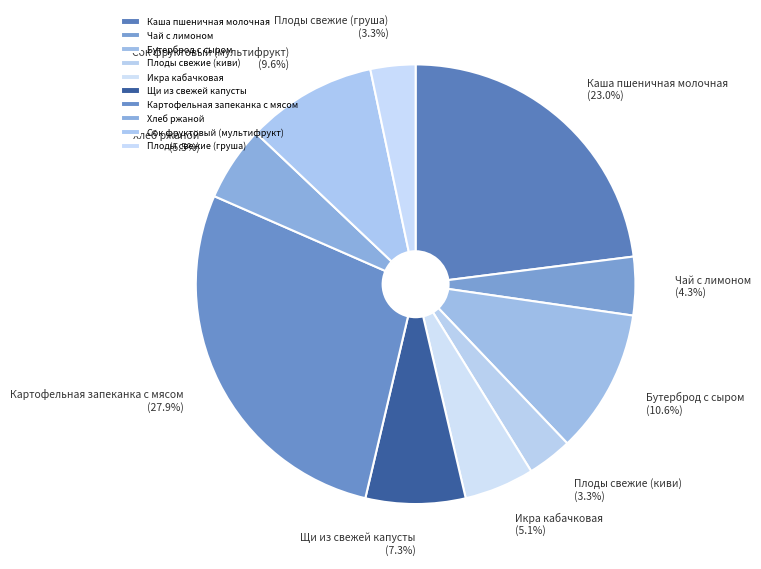

The Сок фруктовый (мультифрукт) slice represents 19% of the pie. True or false?

False